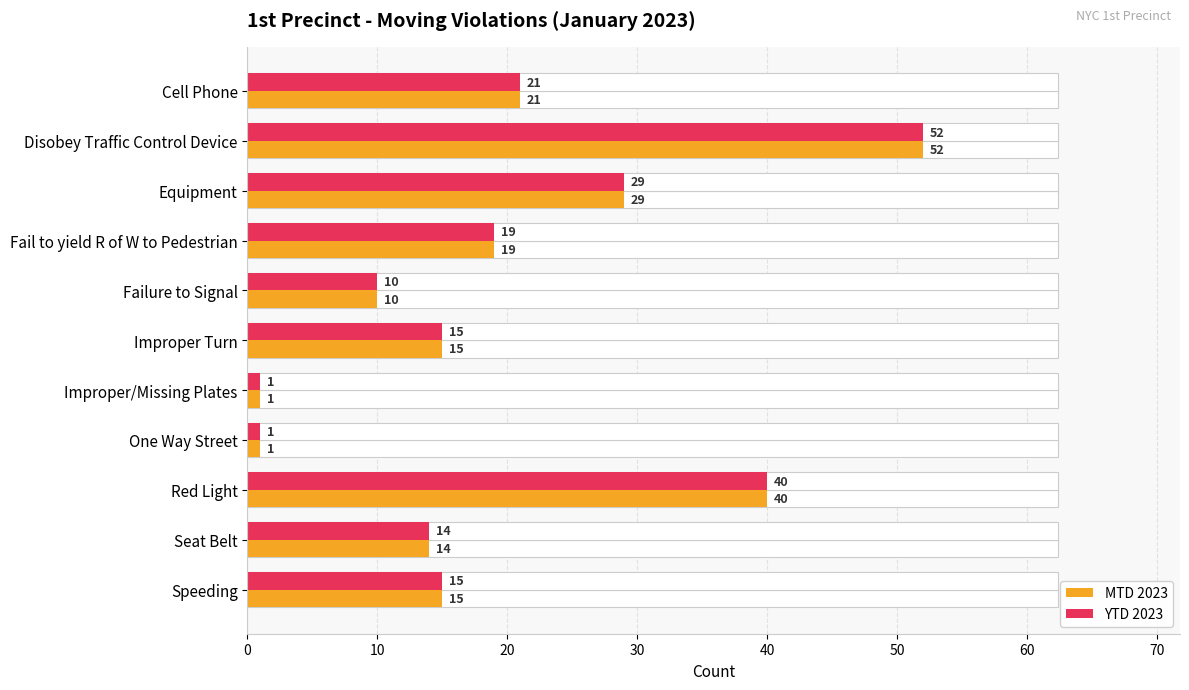

Reading left to right, extract all data points from this chart.

MTD 2023: 21	52	29	19	10	15	1	1	40	14	15
YTD 2023: 21	52	29	19	10	15	1	1	40	14	15